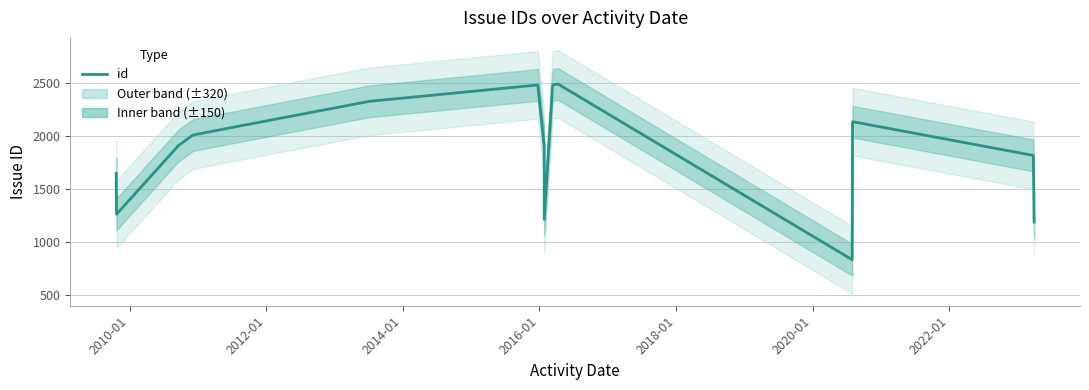

Reading right to left, list all the values displayed in this chart.

1190	1819	2138	833	2495	2484	1214	1911	2485	2330	2080	2011	1912	1263	1649